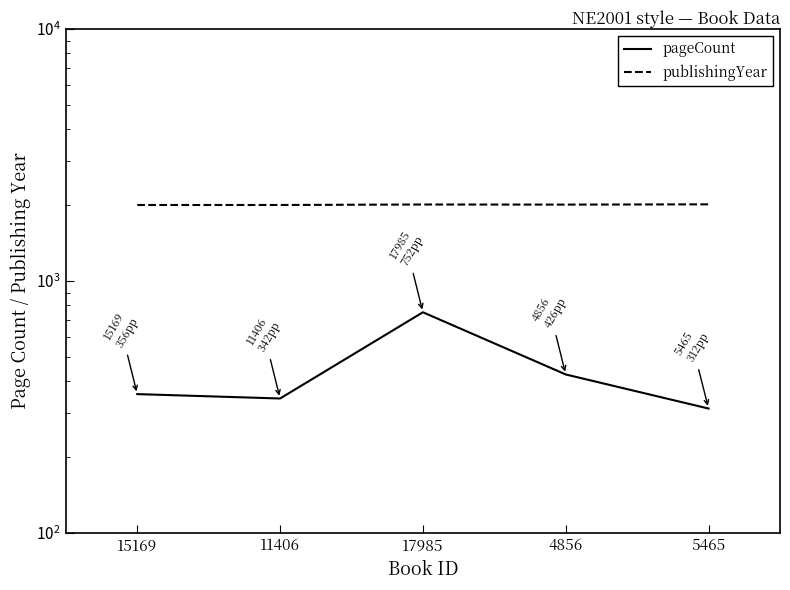

Which series has the largest range (max minus min)?

pageCount